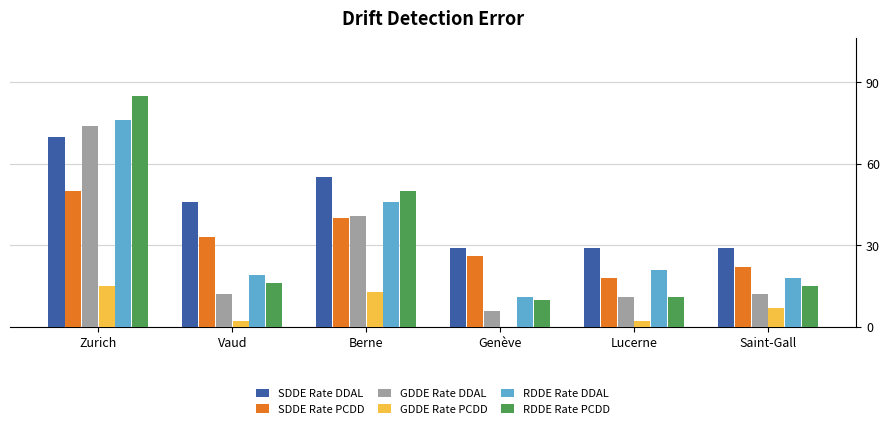

How many distinct data groups are displayed?

6